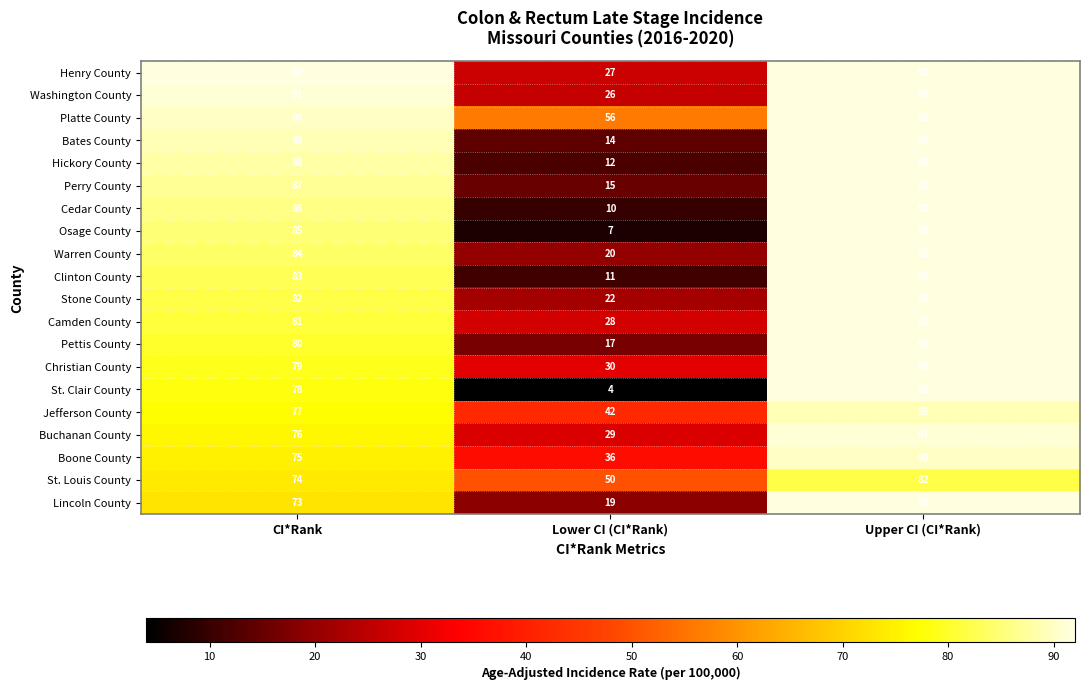

Is the value of Henry County at Lower CI (CI*Rank) greater than the value of Perry County at Lower CI (CI*Rank)?

Yes